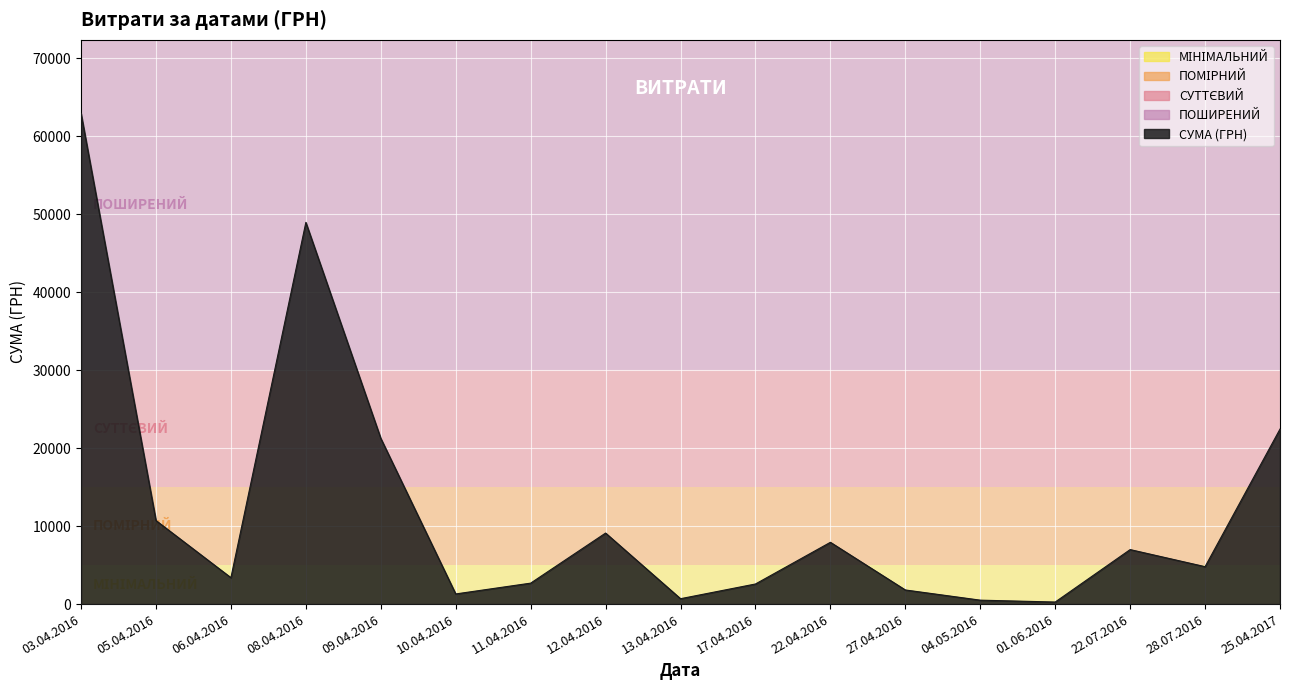

Between 04.05.2016 and 08.04.2016, which is larger?

08.04.2016